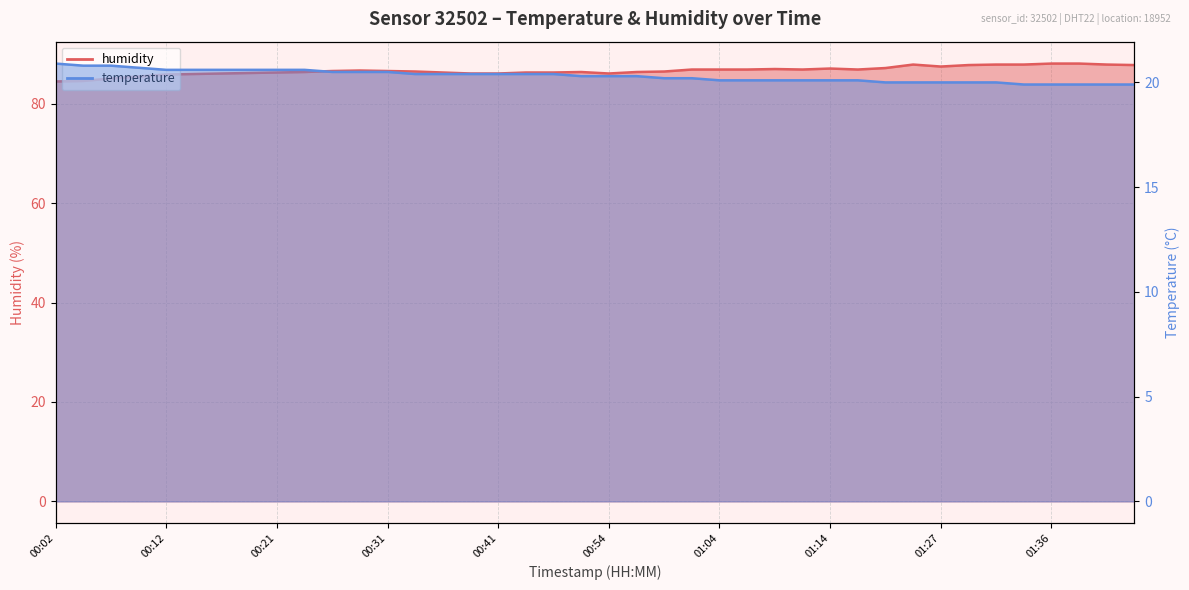

The value of humidity at 00:56 is 121.2. True or false?

False